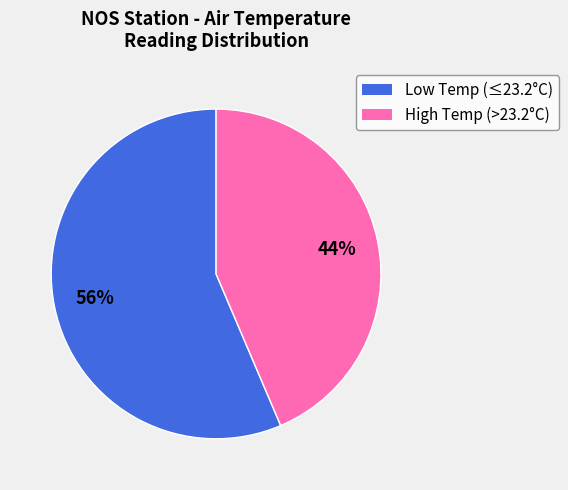

To the nearest percent, what is the average slice percentage?

50%